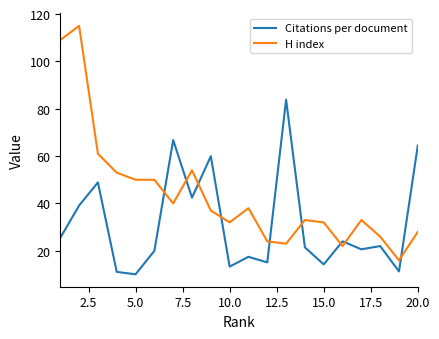

Count the number of categories in the chart.

20